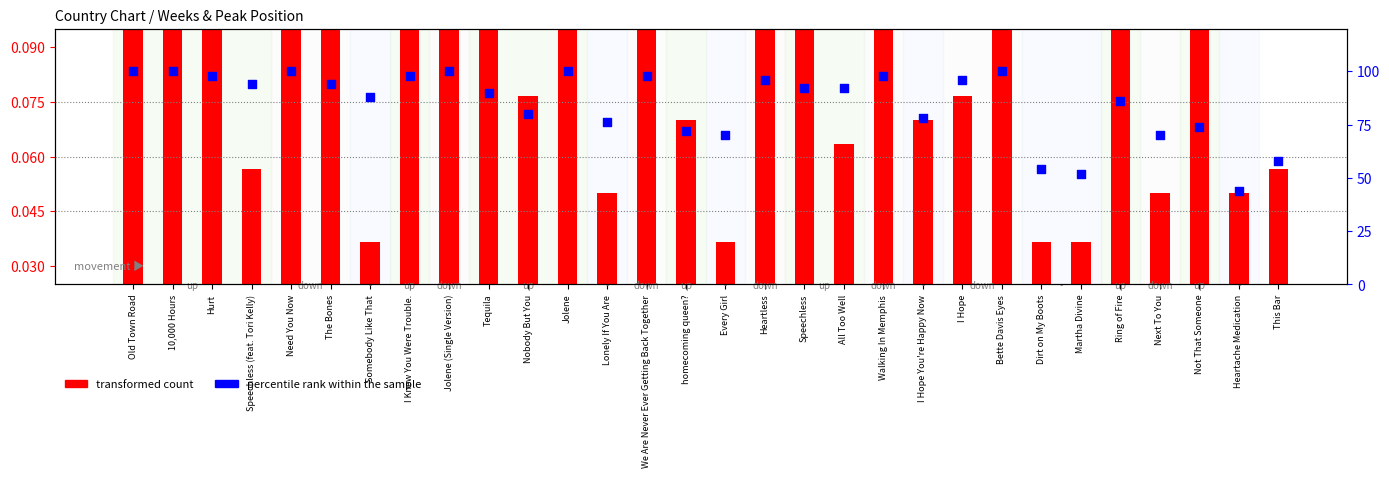

At which category is the sum across all series the highest?

Old Town Road